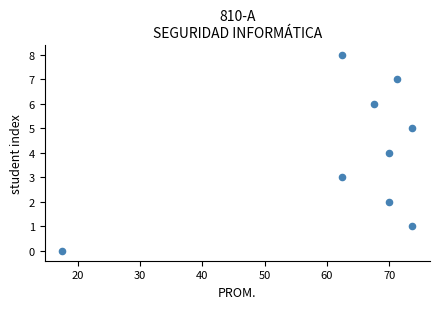

What is the range of Y values (max minus min)?

8